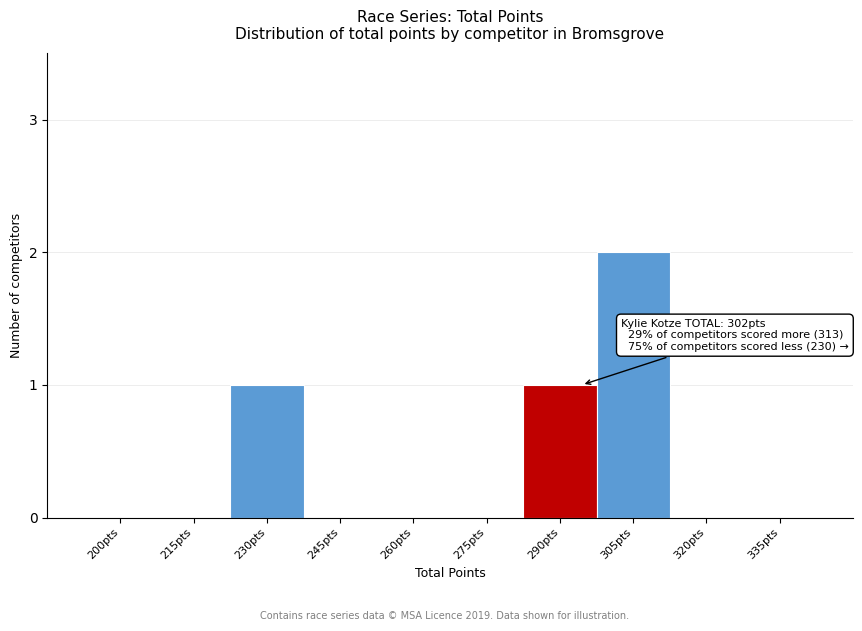

Reading right to left, transcribe all the data shown in this chart.

335pts=0	320pts=0	305pts=2	290pts=1	275pts=0	260pts=0	245pts=0	230pts=1	215pts=0	200pts=0